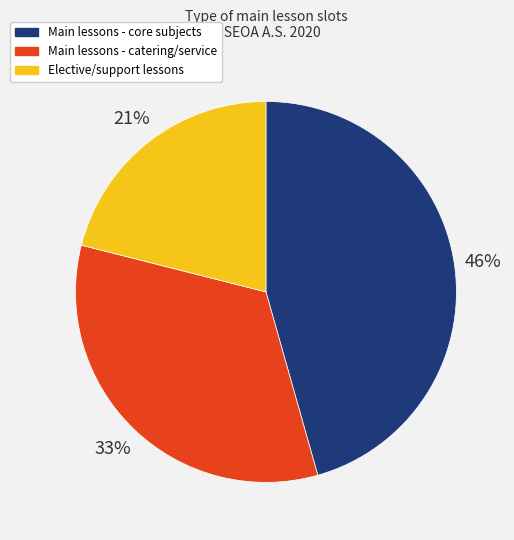

How many segments does this pie chart have?

3